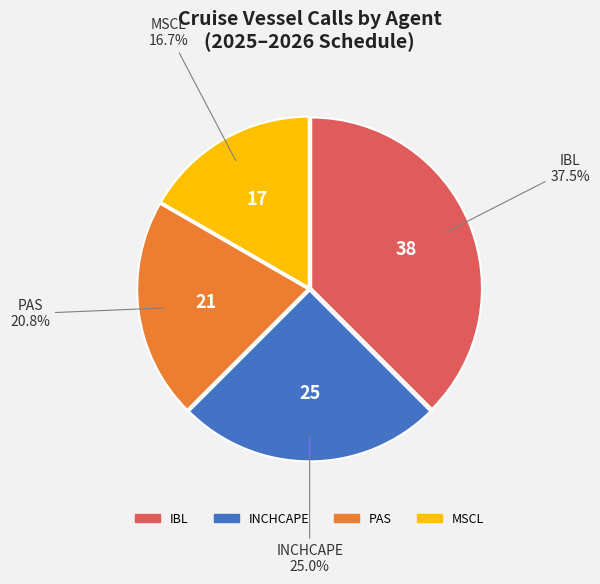

Which category has the biggest portion of the pie?

IBL